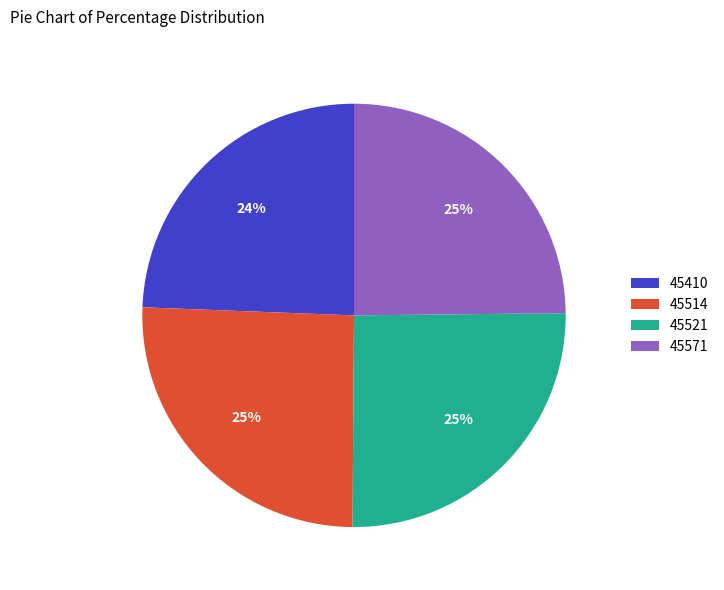

Is the sum of 45571 and 45410 greater than half?

No